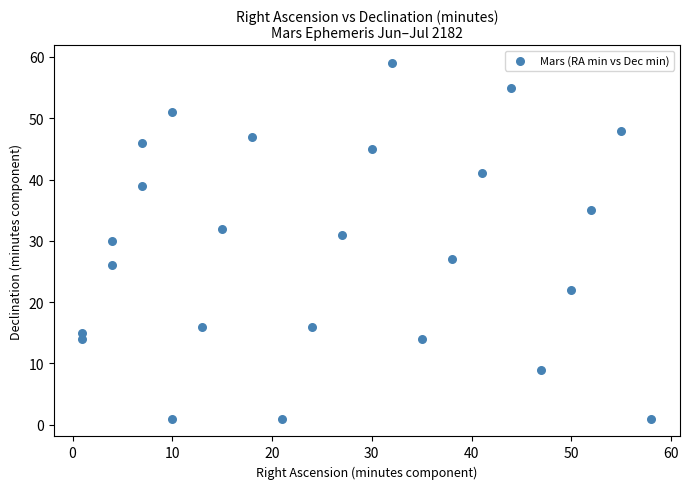

What is the range of Y values (max minus min)?

58